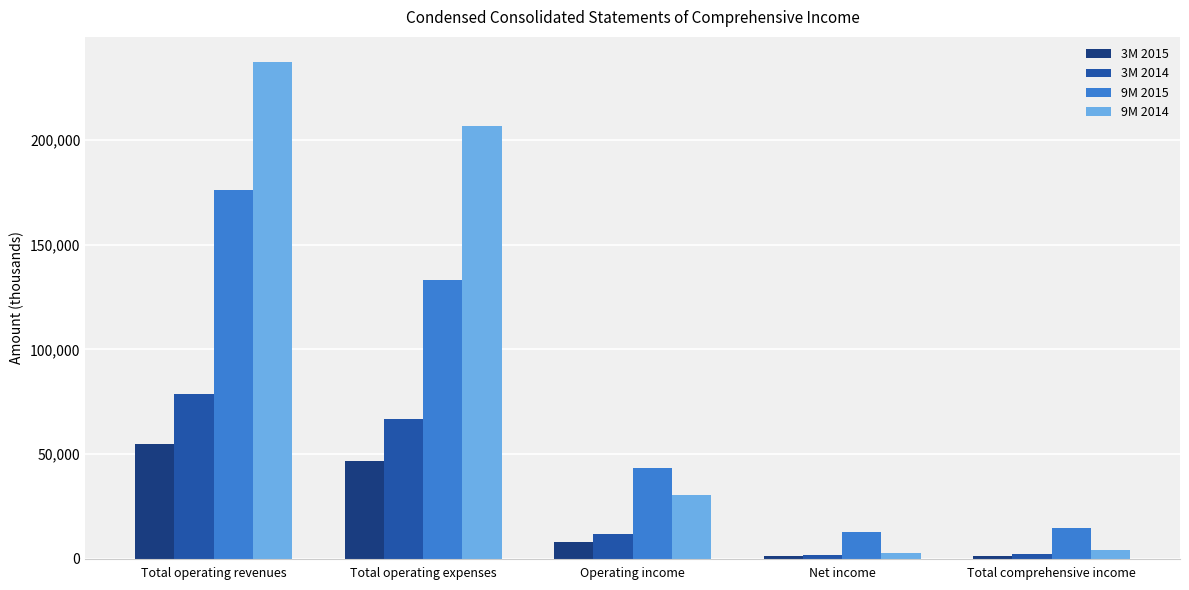

The 3M 2014 series shows 66797 at Total operating expenses. True or false?

True